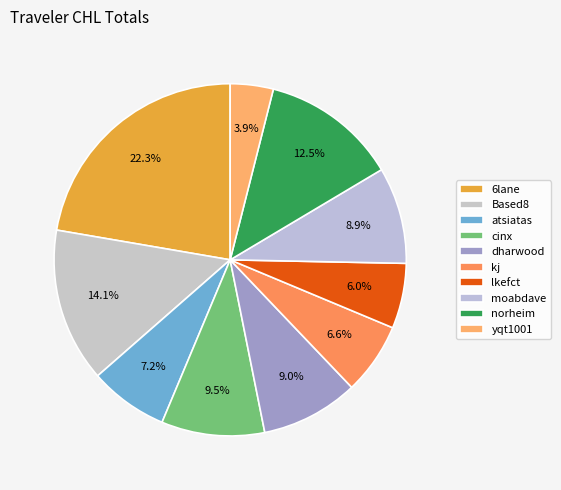

What is the largest slice in the pie chart?

6lane